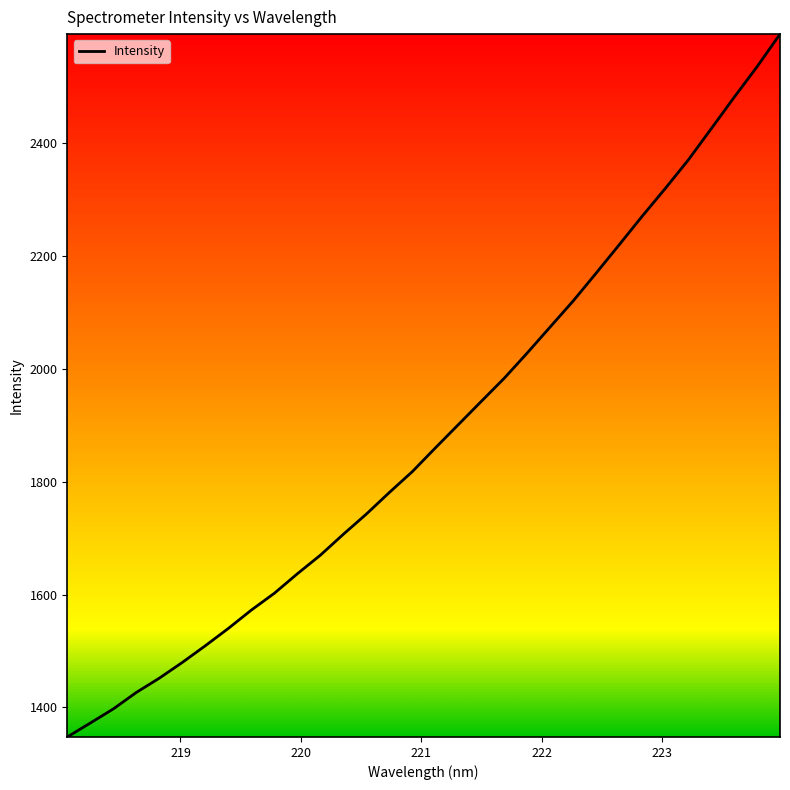

What is the greatest value displayed?

2593.9